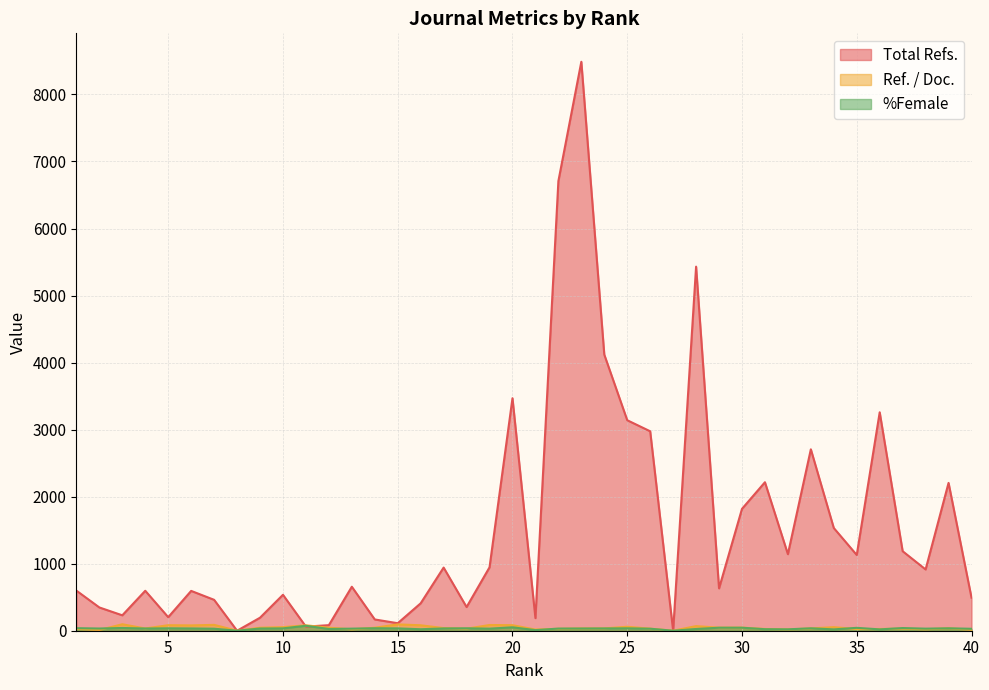

Reading right to left, transcribe all the data shown in this chart.

Total Refs.: 493.0	2205.0	914.0	1186.0	3258.0	1130.0	1532.0	2706.0	1142.0	2215.0	1818.0	632.0	5431.0	0.0	2975.0	3140.0	4119.0	8487.0	6707.0	188.0	3468.0	946.0	353.0	942.0	409.0	112.0	168.0	656.0	83.0	61.0	536.0	194.0	0.0	461.0	594.0	202.0	596.0	230.0	347.0	598.0
Ref. / Doc.: 14.1	36.2	21.3	31.2	25.6	25.1	52.8	34.2	19.0	25.8	46.0	45.6	68.8	0.0	30.5	59.2	34.6	33.5	27.9	17.1	82.5	85.3	30.4	39.3	81.2	94.5	44.4	20.3	45.3	80.7	53.4	44.3	0.0	87.4	79.4	82.2	33.3	96.5	10.5	26.5
%Female: 29.0	36.0	31.0	40.0	20.0	43.0	20.0	36.0	21.0	23.0	45.0	45.0	26.0	0.0	30.0	36.0	34.0	33.0	32.0	9.0	51.0	31.0	36.0	34.0	22.0	35.0	37.0	31.0	26.0	74.0	35.0	33.0	0.0	30.0	34.0	36.0	33.0	41.0	33.0	38.0